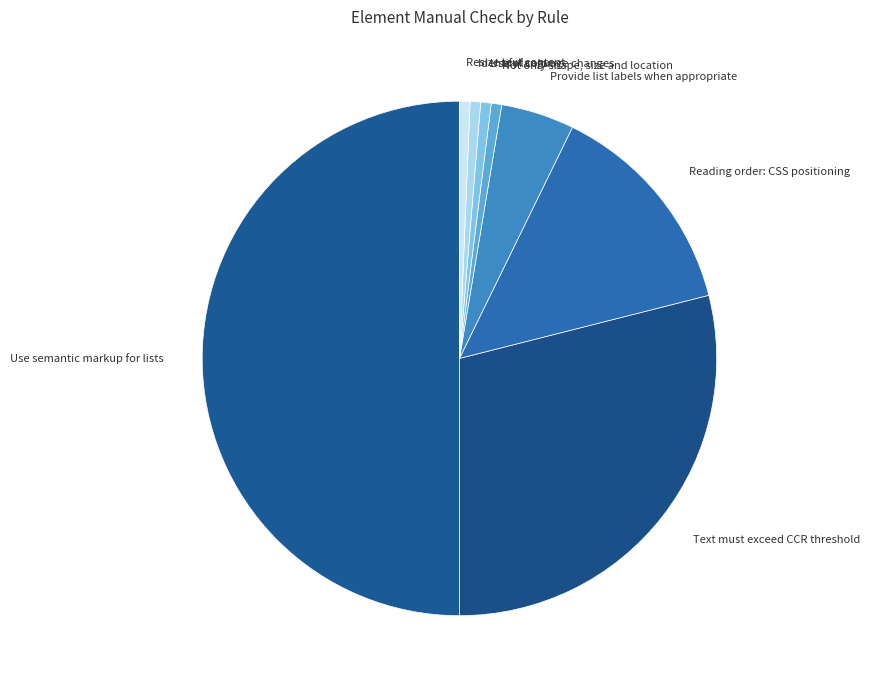

Is Not only shape, size and location the majority of the pie?

No